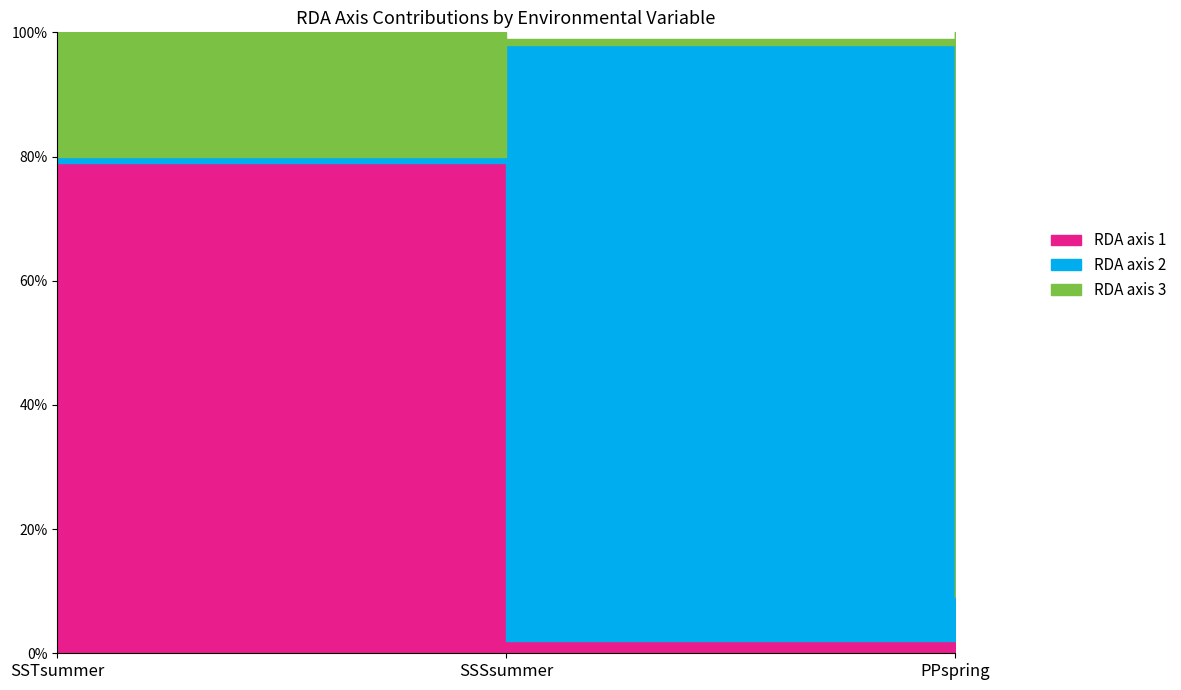

The RDA axis 1 series shows 1.2 at SSTsummer. True or false?

False